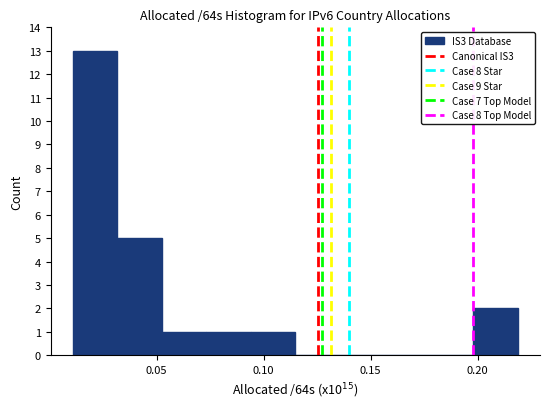

How tall is the bar that spans 0.095 to 0.115 on the x-axis? Neither the bar edges nor the heights are printed on the chart, so give them approximately, as read against the axes.

1